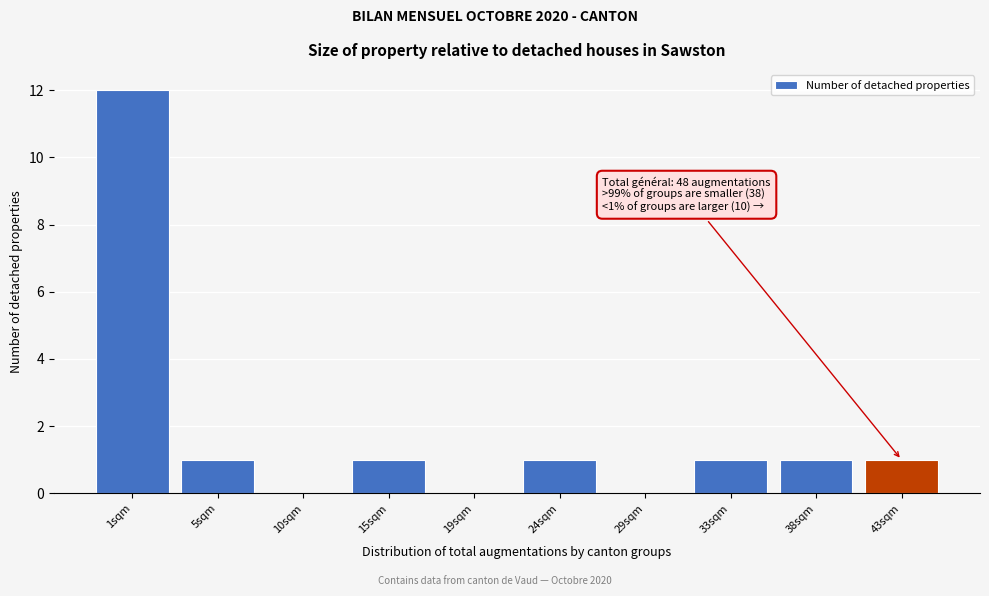

Reading left to right, extract all data points from this chart.

1sqm=12	5sqm=1	10sqm=0	15sqm=1	19sqm=0	24sqm=1	29sqm=0	33sqm=1	38sqm=1	43sqm=1